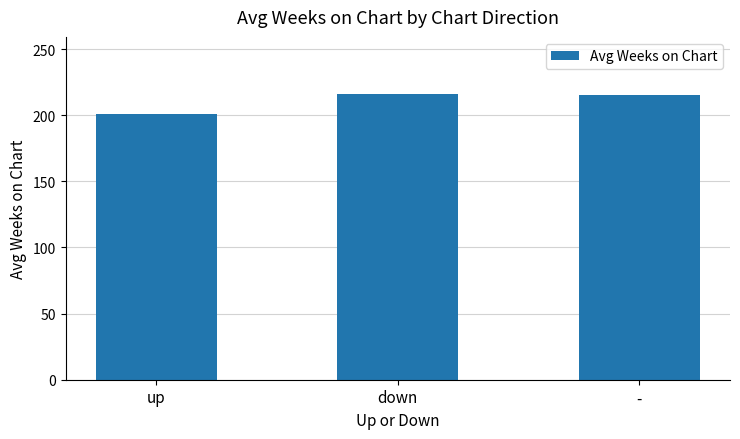

Is it true that the value at down is 102?

False